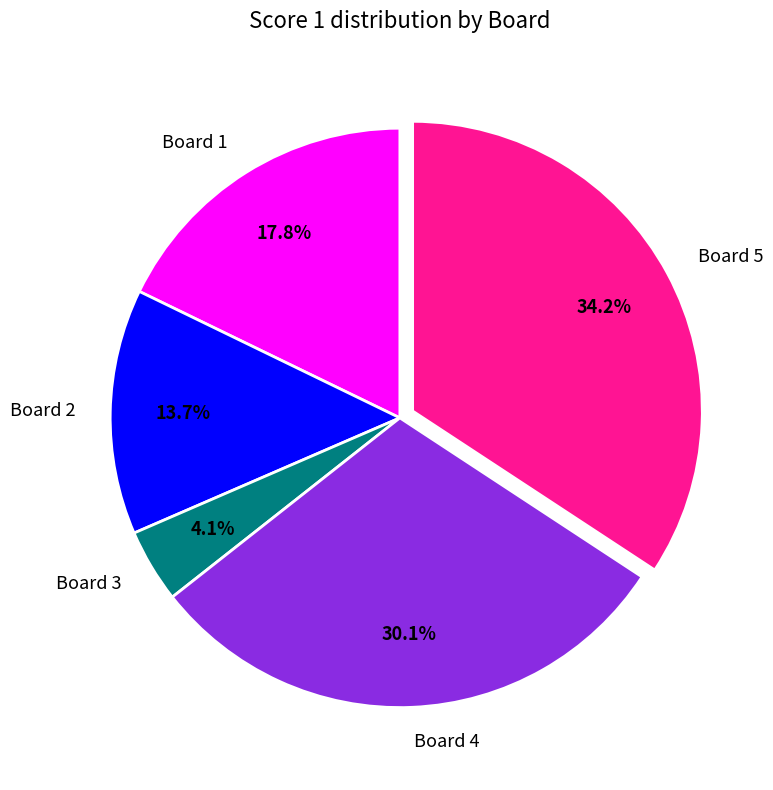

Approximately how many times larger is the value at Board 5 compared to Board 2?

2.5